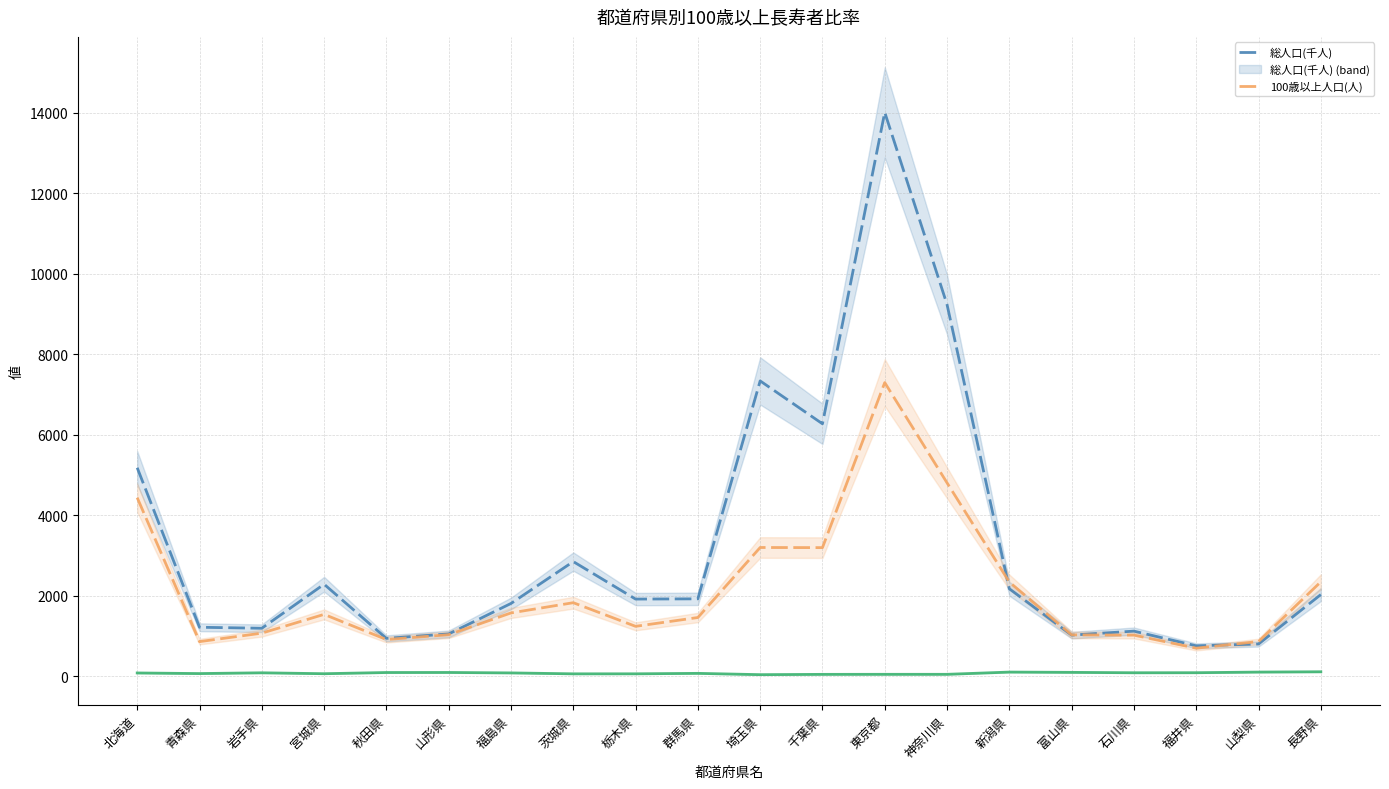

Reading left to right, what are all the values shown in this chart?

総人口(千人): 5183.0	1221.0	1196.0	2290.0	945.0	1055.0	1812.0	2852.0	1921.0	1927.0	7340.0	6275.0	14010.0	9236.0	2177.0	1025.0	1125.0	760.0	805.0	2033.0
100歳以上人口(人): 4440.0	864.0	1075.0	1541.0	916.0	1036.0	1577.0	1831.0	1244.0	1463.0	3202.0	3199.0	7298.0	4808.0	2343.0	1032.0	1025.0	701.0	867.0	2349.0
10万人当たり100歳以上(人): 85.7	70.8	89.9	67.3	96.9	98.2	87.0	64.2	64.8	75.9	43.6	51.0	52.1	52.1	107.6	100.7	91.1	92.2	107.7	115.5